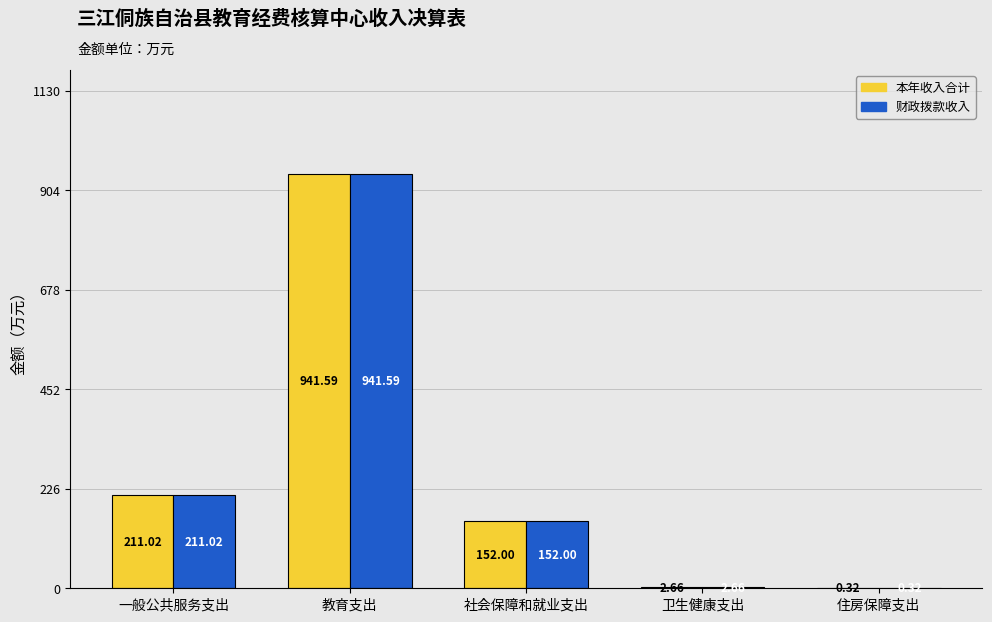

How many series are shown in this chart?

2